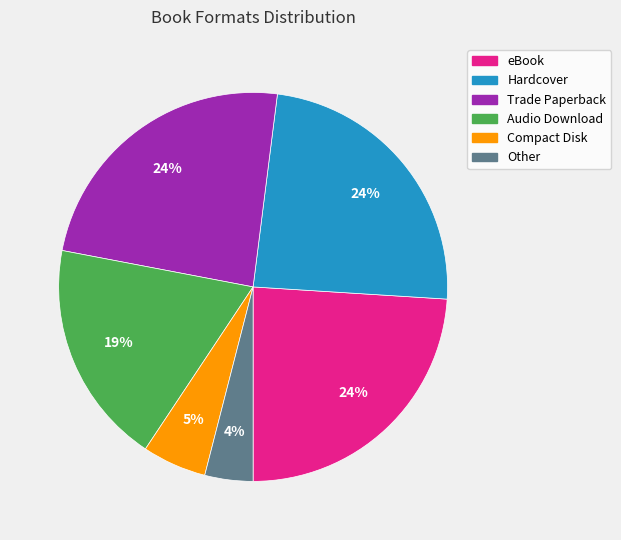

What is the ratio of the value at Compact Disk to the value at Trade Paperback?

0.2